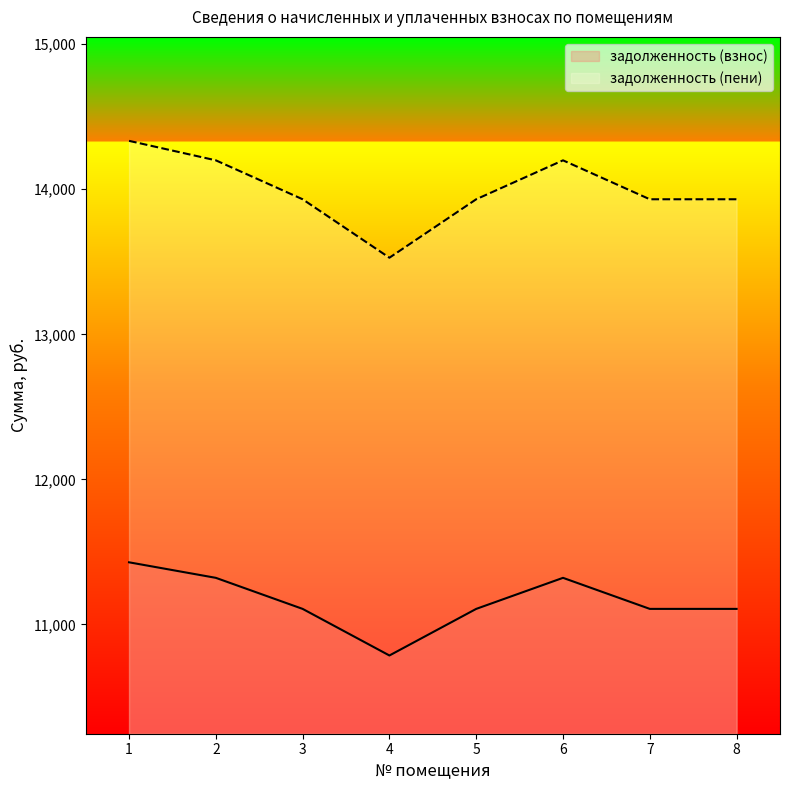

The value of задолженность (пени) at 1 is 14333.6. True or false?

True